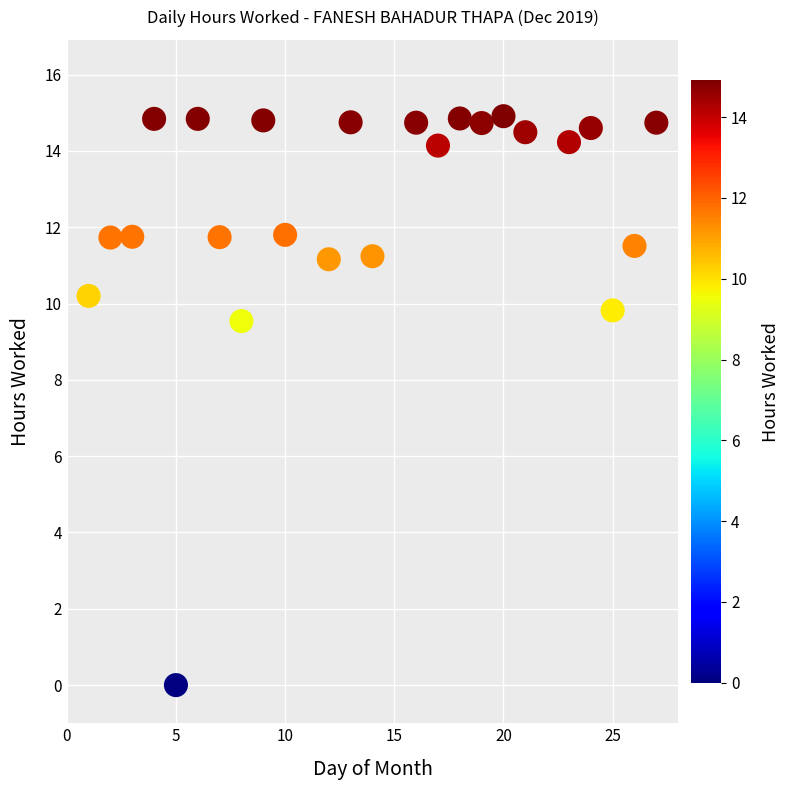

What is the range of X values (max minus min)?

26.0